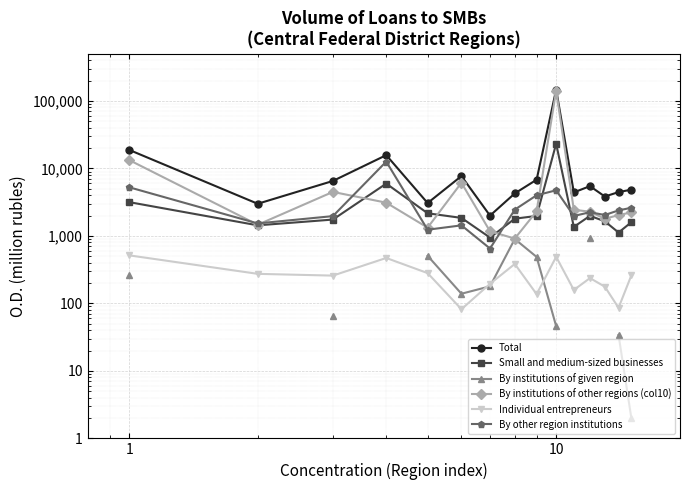

How many data points does each series have?

15